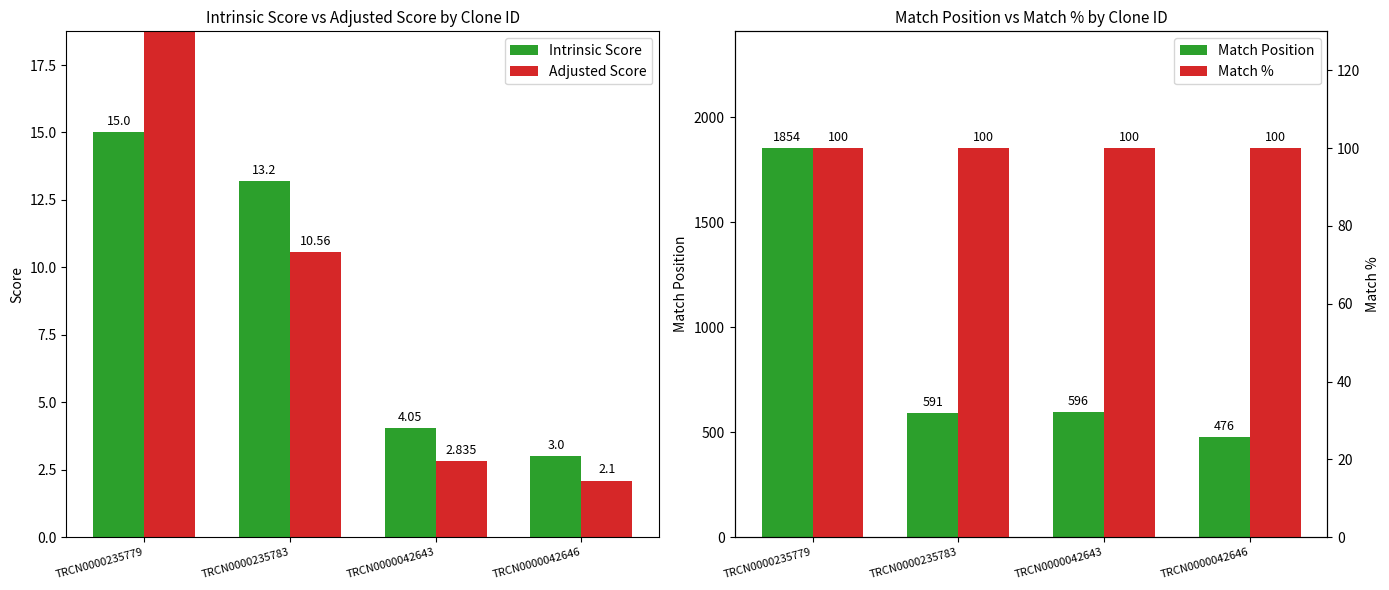

What is the value of the Match Position bar at the 2nd from the left?

591.0